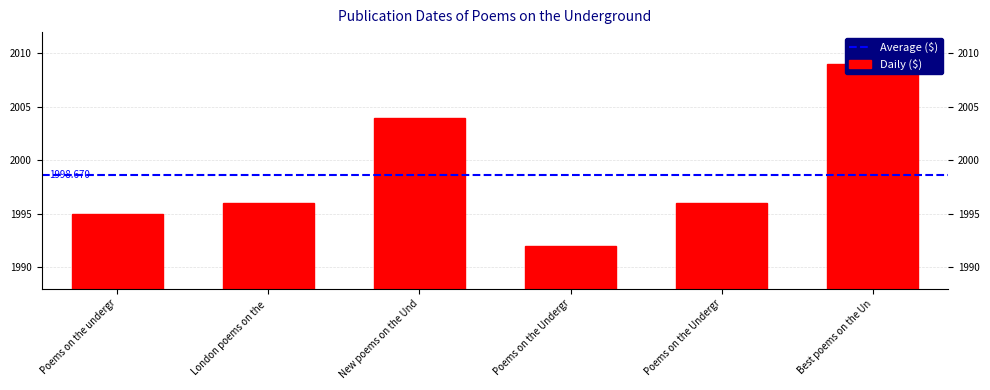

What is the maximum value shown in the chart?

2009